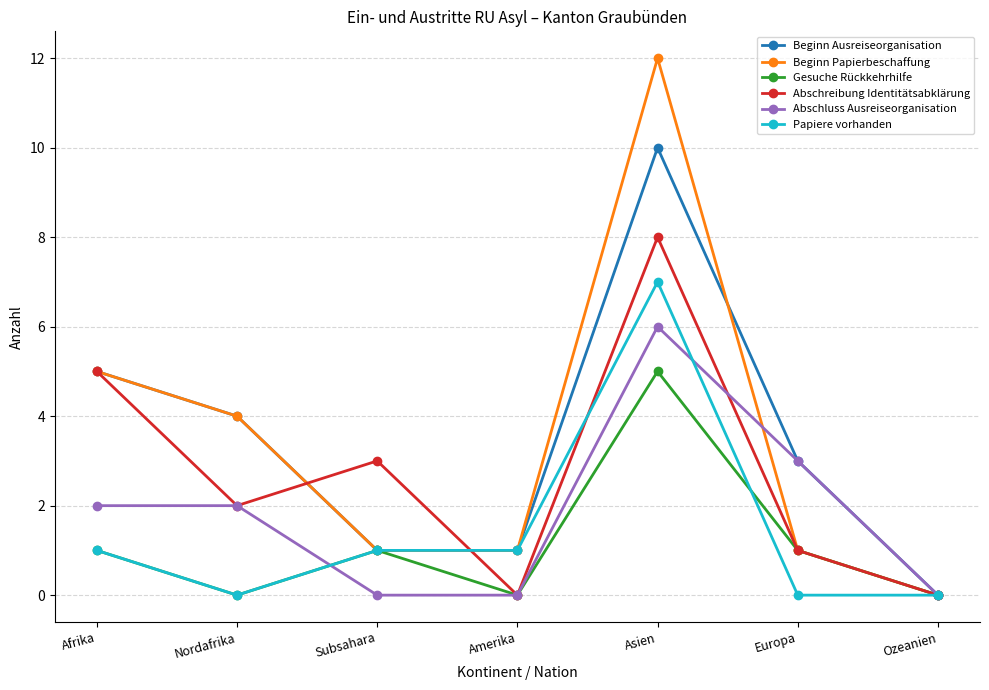

What are all the series names shown in the legend?

Beginn Ausreiseorganisation, Beginn Papierbeschaffung, Gesuche Rückkehrhilfe, Abschreibung Identitätsabklärung, Abschluss Ausreiseorganisation, Papiere vorhanden